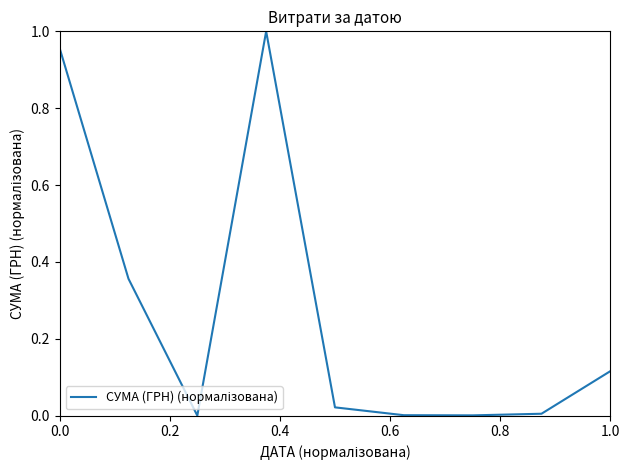

What is the value of the 4th point from the left?

1.0